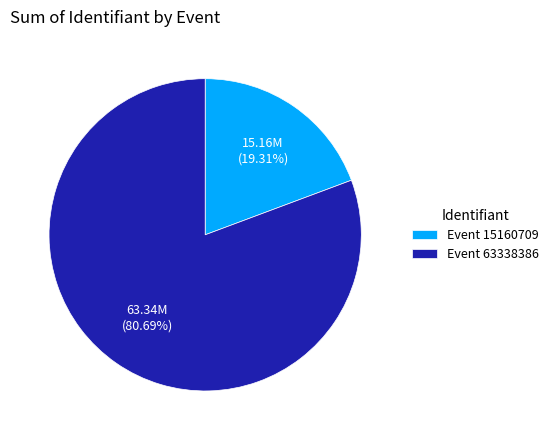

Which category has the smallest portion of the pie?

Event 15160709